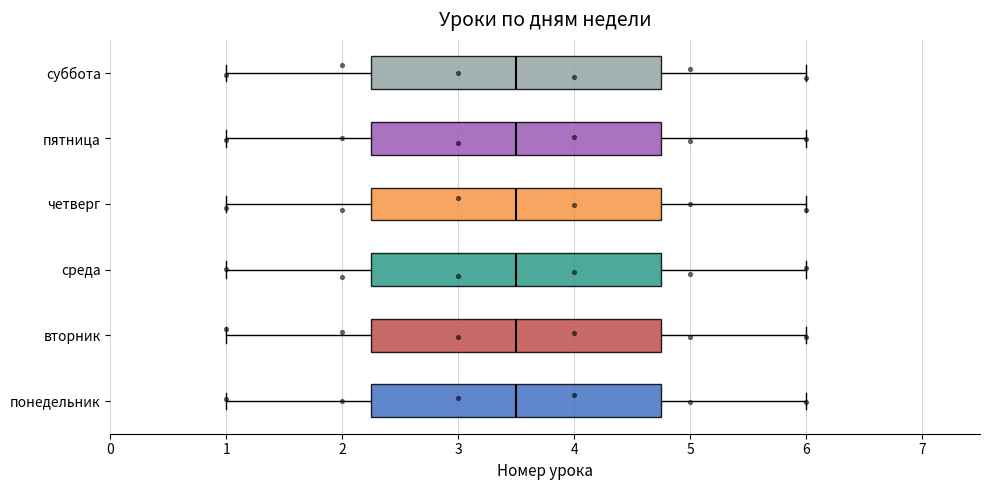

Reading bottom to top, transcribe this box plot: for each box, give where its median line is, the range the box spans, and where its two whiskers end, as read against the x-axis. The values are not printed on the chart, so give them approximately, as read against the axis.

понедельник: median 3.5, box 2.3 to 4.8, whiskers 1.0 to 6.0
вторник: median 3.5, box 2.3 to 4.8, whiskers 1.0 to 6.0
среда: median 3.5, box 2.3 to 4.8, whiskers 1.0 to 6.0
четверг: median 3.5, box 2.3 to 4.8, whiskers 1.0 to 6.0
пятница: median 3.5, box 2.3 to 4.8, whiskers 1.0 to 6.0
суббота: median 3.5, box 2.3 to 4.8, whiskers 1.0 to 6.0